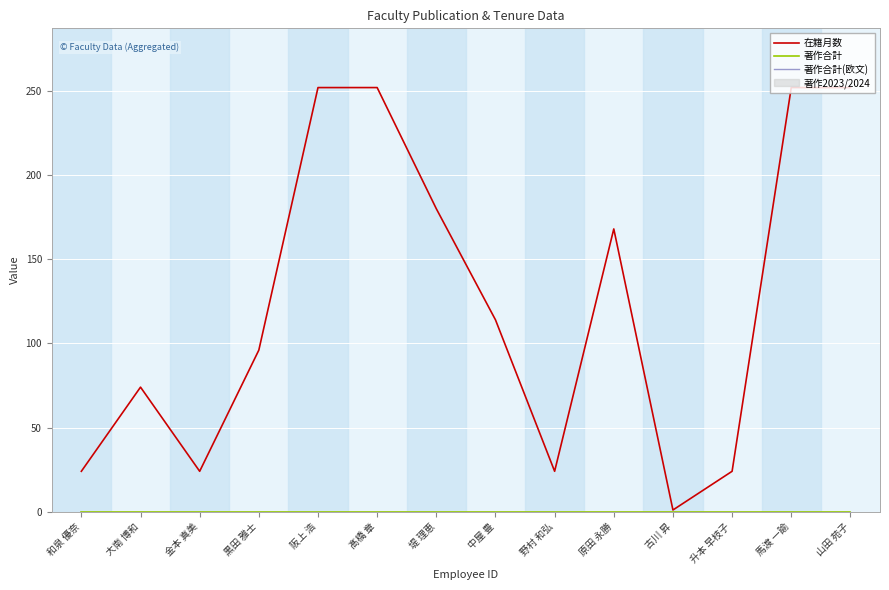

Which series has the widest spread of values?

在籍月数